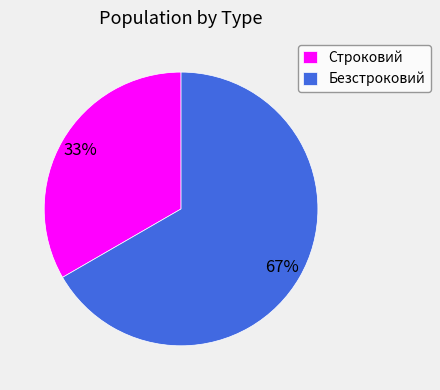

Is it true that Безстроковий is 78% of the pie?

False